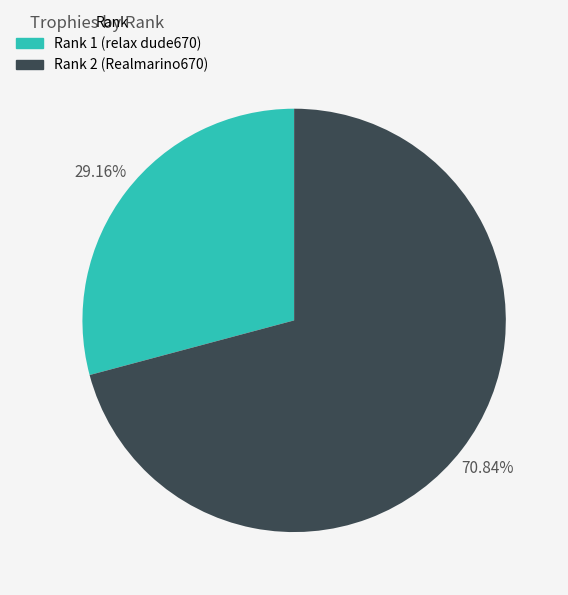

Is there any slice that represents more than half of the pie?

Yes